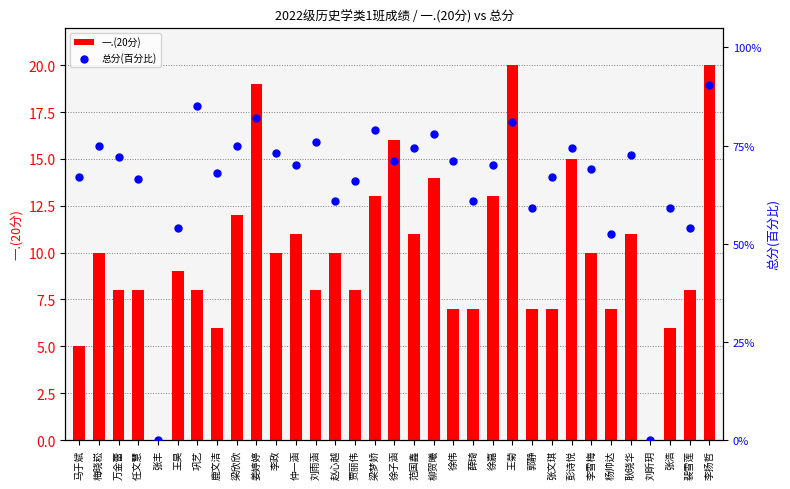

What are all the series names shown in the legend?

一.(20分), 总分(百分比)